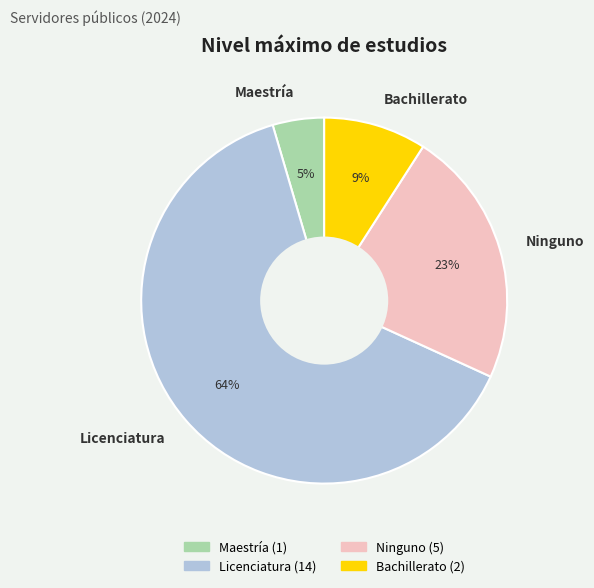

To the nearest percent, what is the average slice percentage?

25%